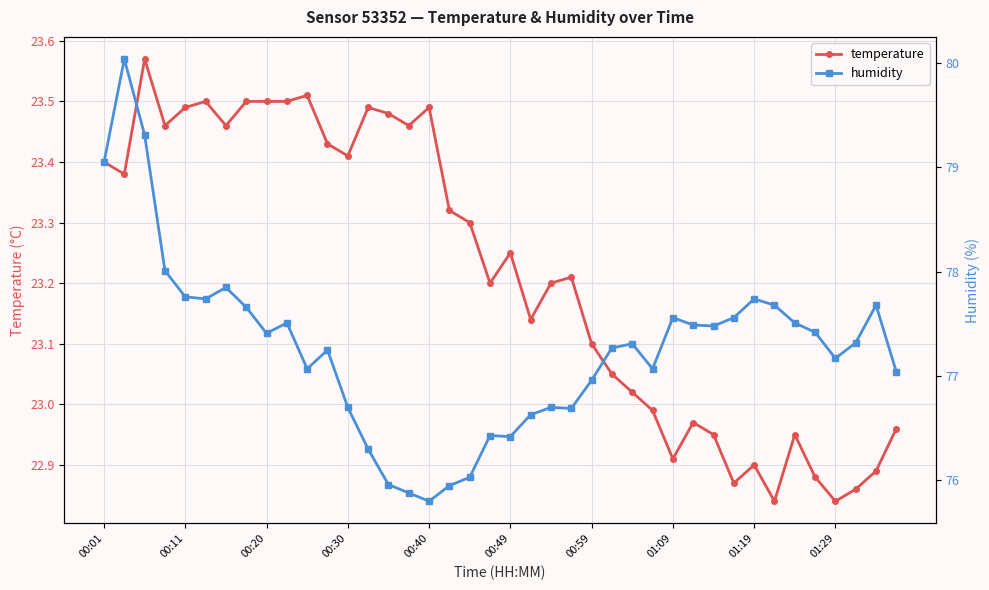

How many data points in temperature are less than 23?

13